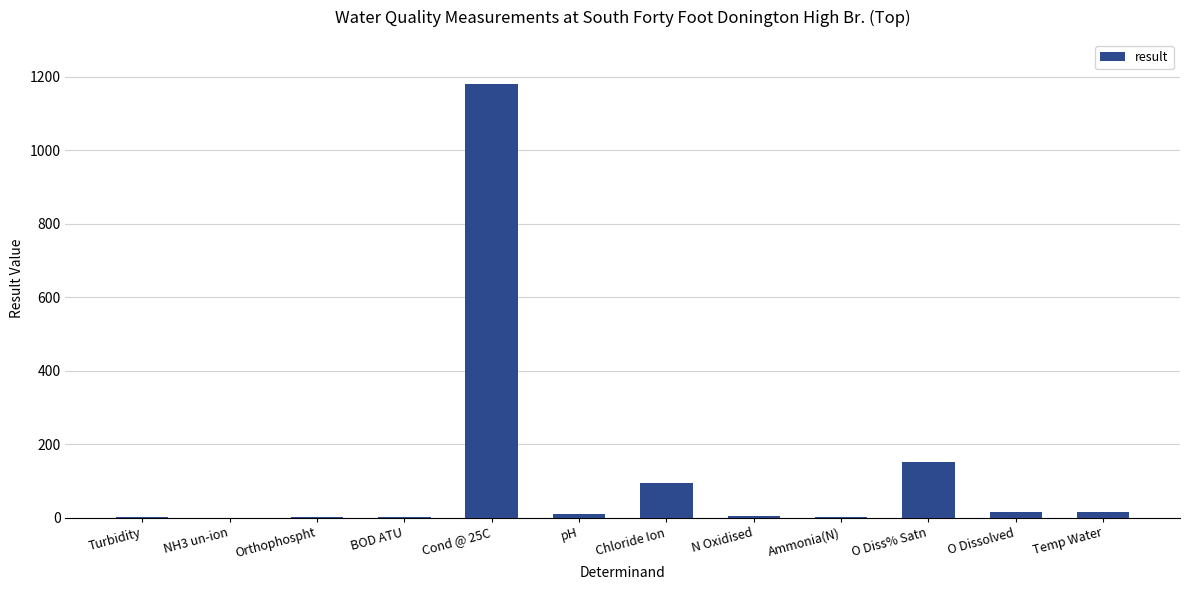

Is it true that the value at Chloride Ion is 93.0?

True